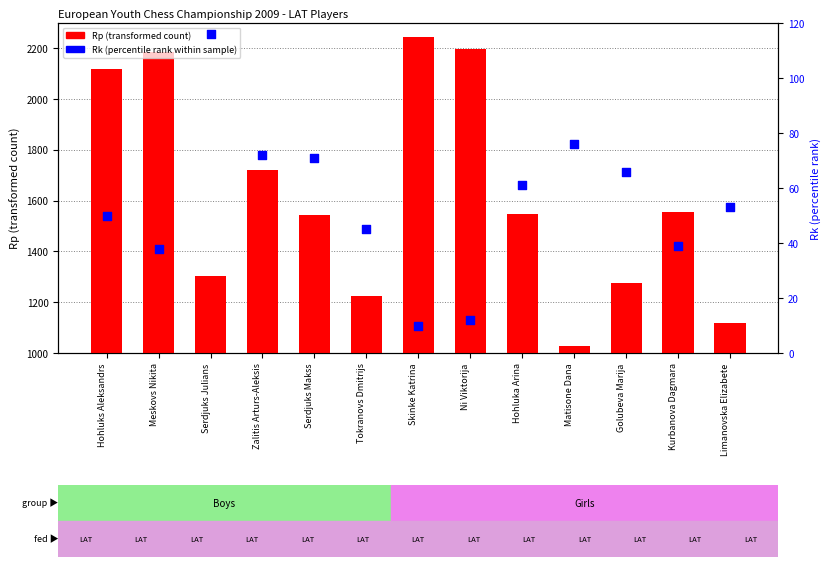

What are all the series names shown in the legend?

Rp (transformed count), Rk (percentile rank)